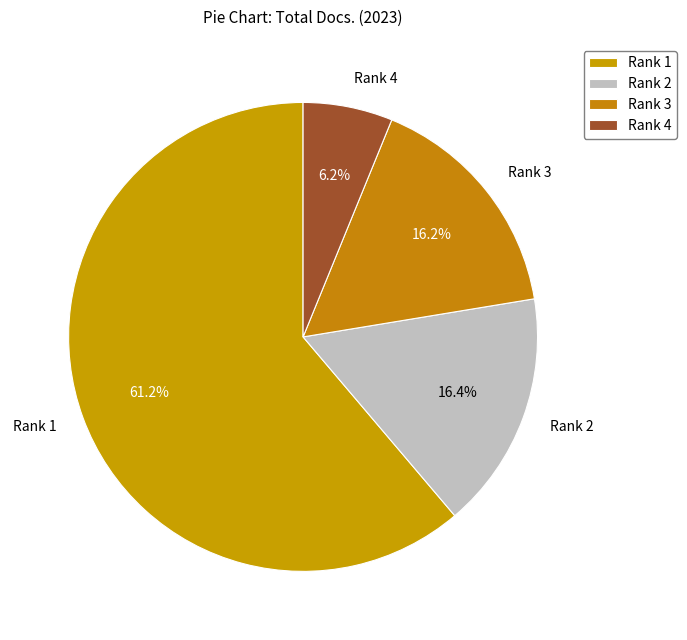

To the nearest percent, what is the difference between the largest and smallest slice percentages?

55%